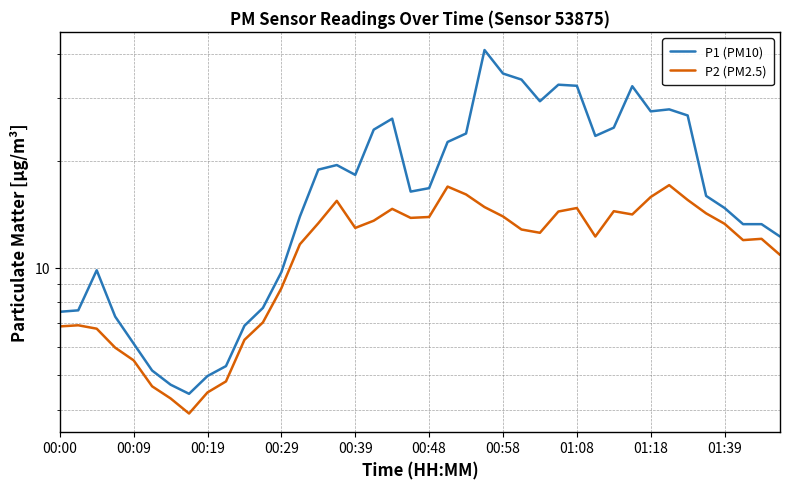

True or false: P2 (PM2.5) and P1 (PM10) cross at least once.

False